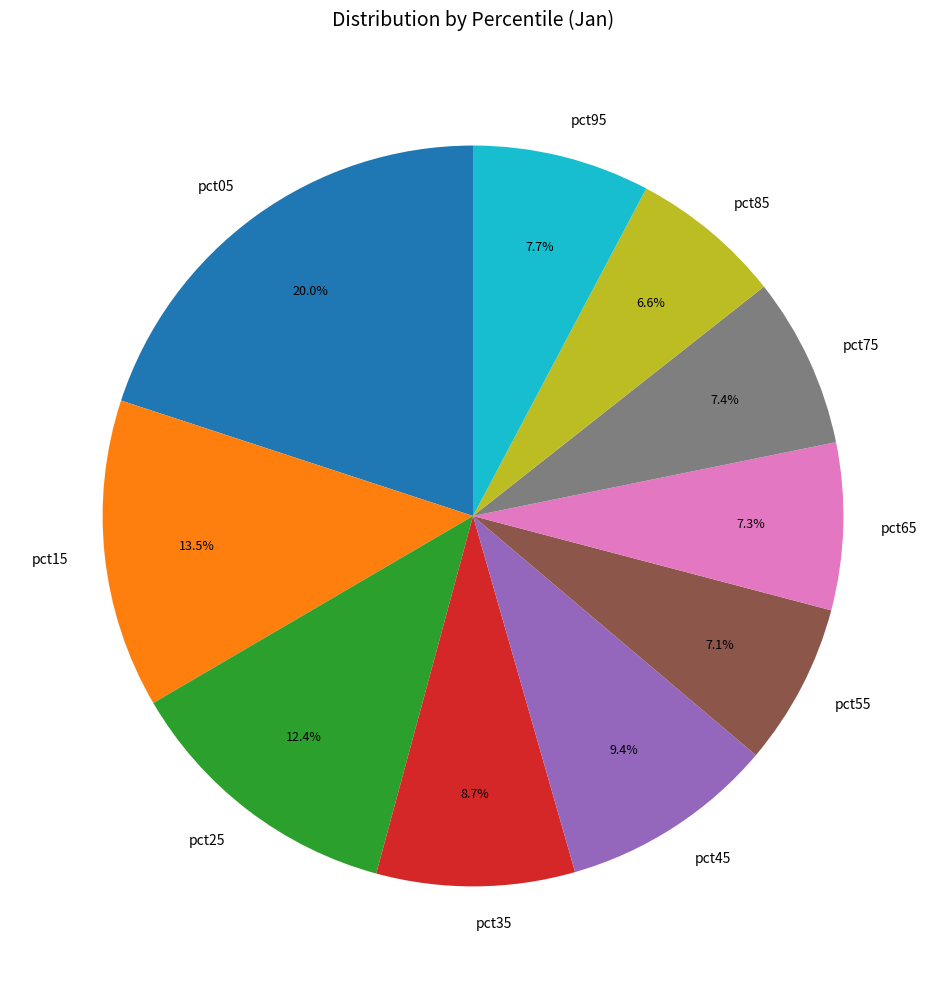

Is pct35 the majority of the pie?

No